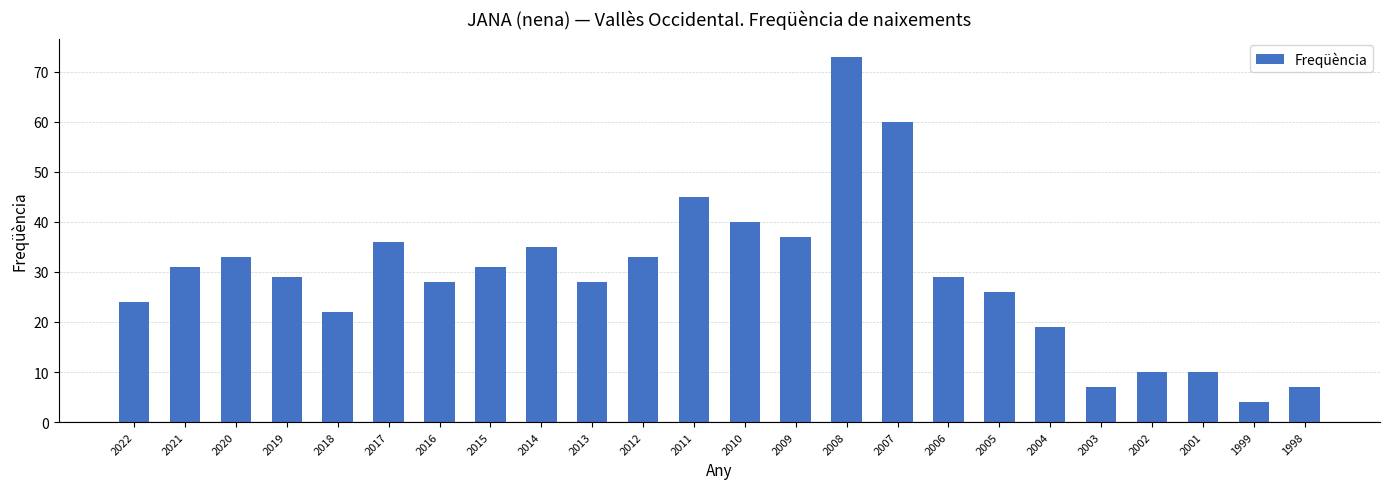

Which has a higher value, 2009 or 2018?

2009